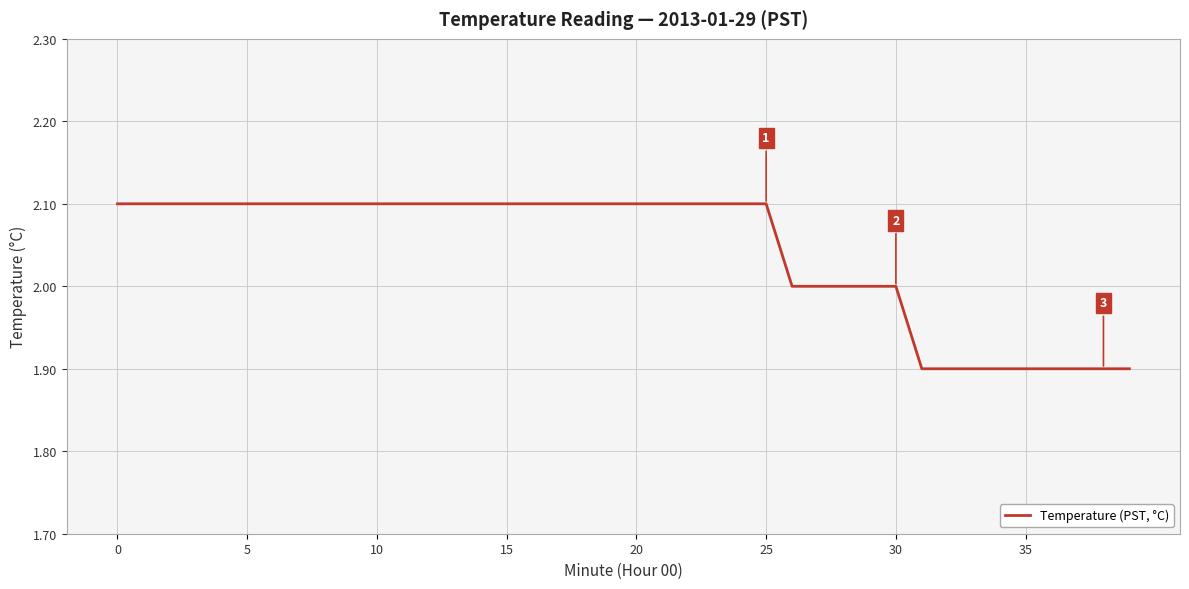

What is the minimum value shown in the chart?

1.9